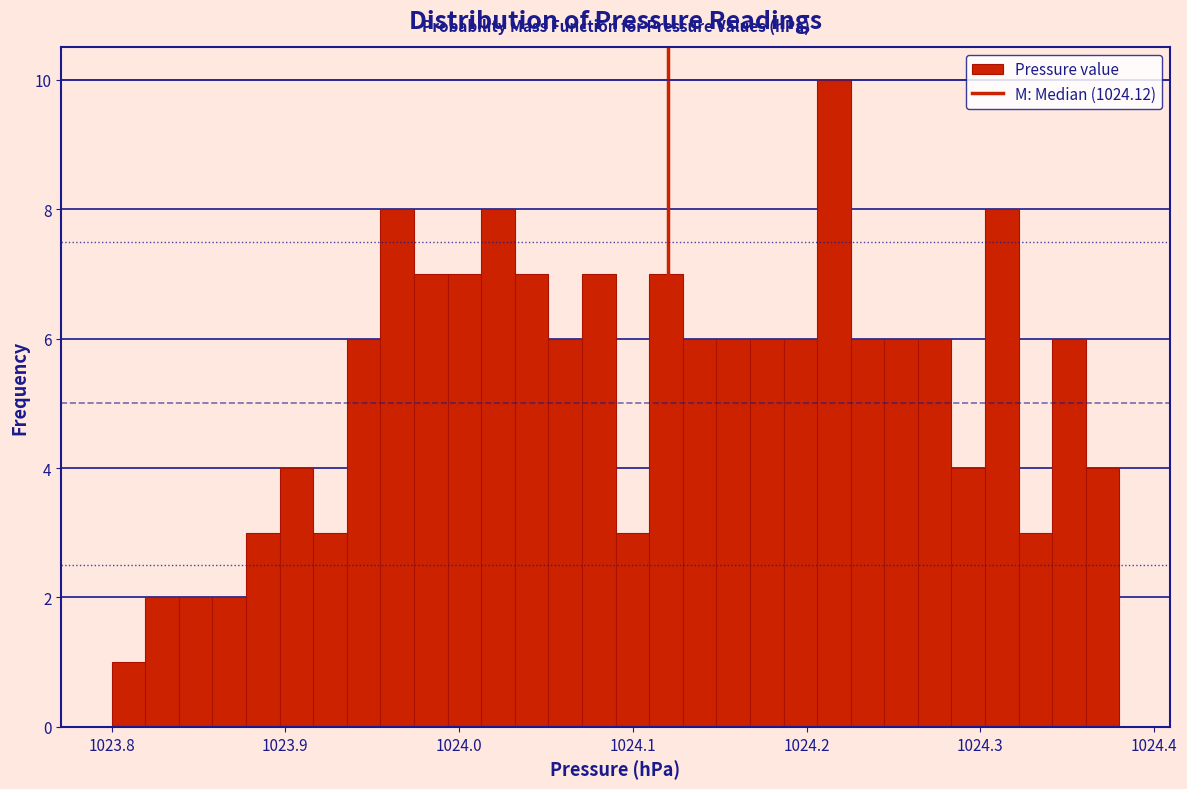

Read against the x-axis, roughly where is the centre of the tallest bar?

1024.22